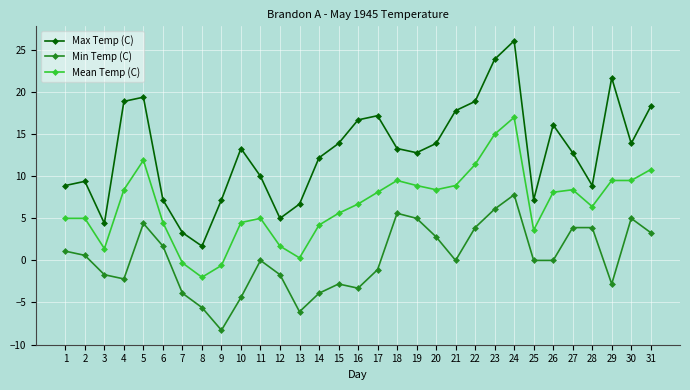

True or false: Mean Temp (C) and Max Temp (C) cross at least once.

False